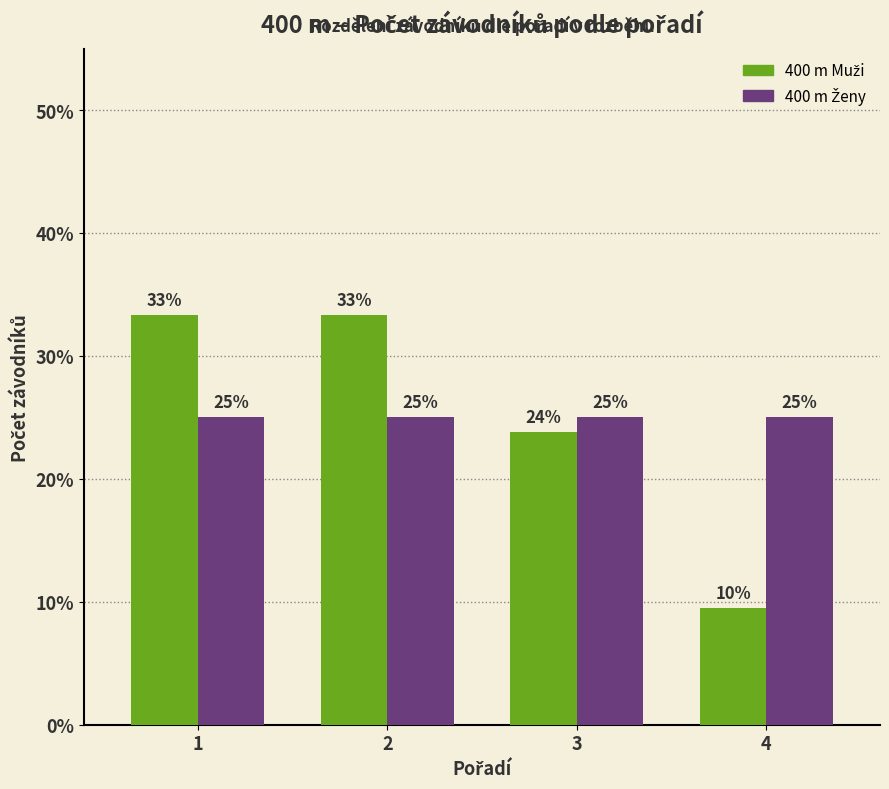

Are the bars grouped side by side (vs. stacked)?

Yes